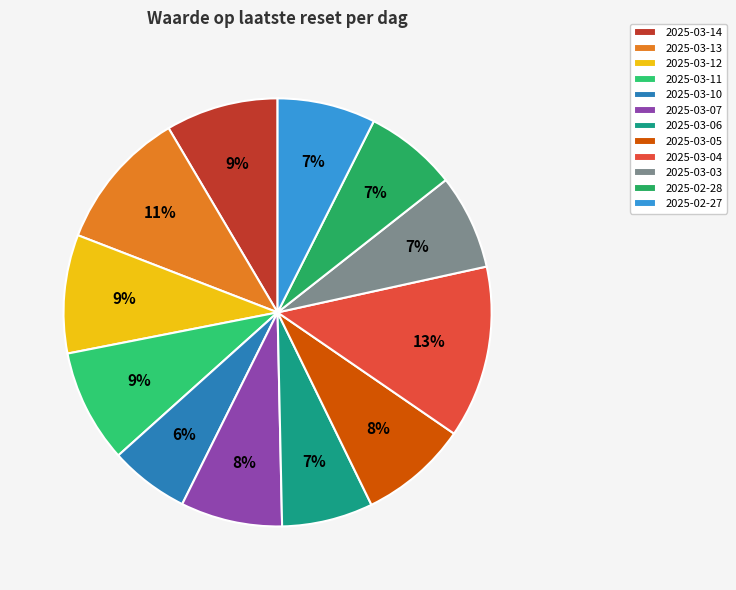

What is the largest slice in the pie chart?

2025-03-04